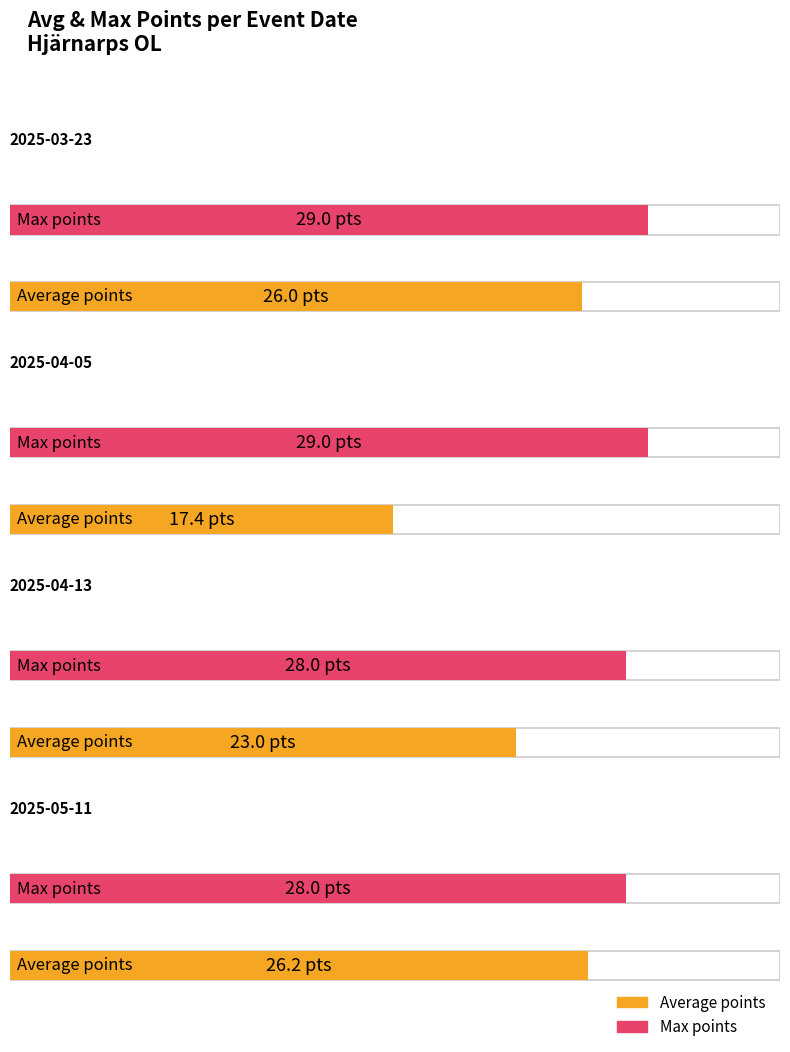

List the labels in order of Max points value, largest first.

2025-03-23, 2025-04-05, 2025-04-13, 2025-05-11